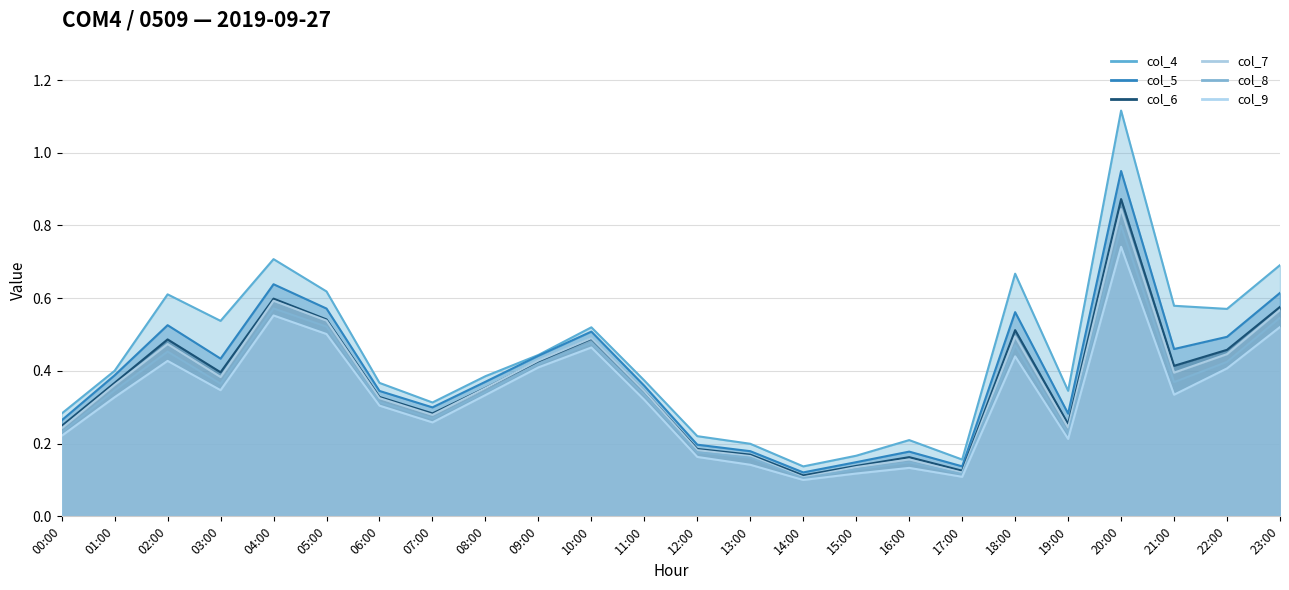

What is the sum of the col_6 values at 17:00 and 20:00?

1.0